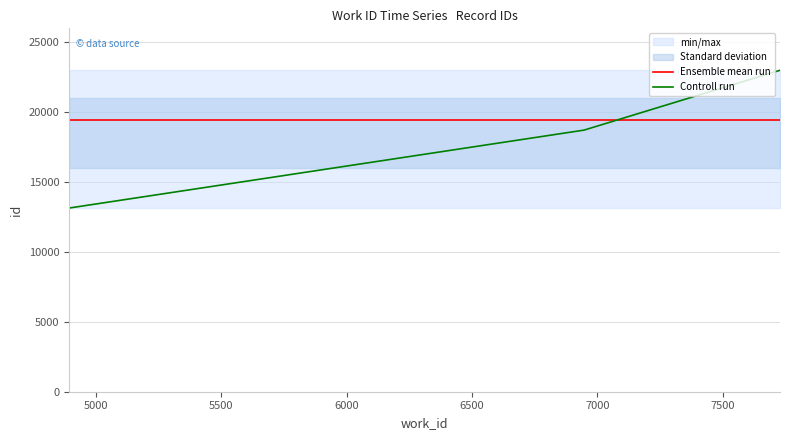

What is the highest value of the Ensemble mean run series?

19461.8